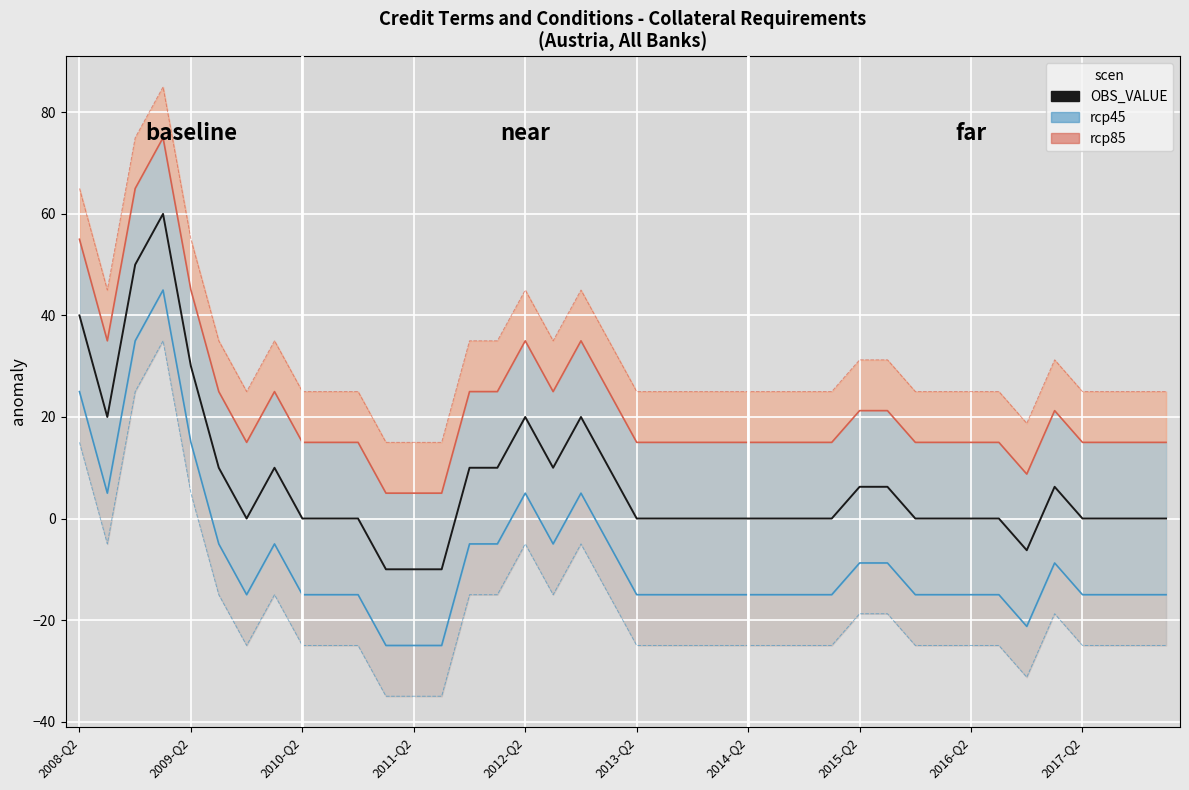

What is the maximum value shown in the chart?

75.0